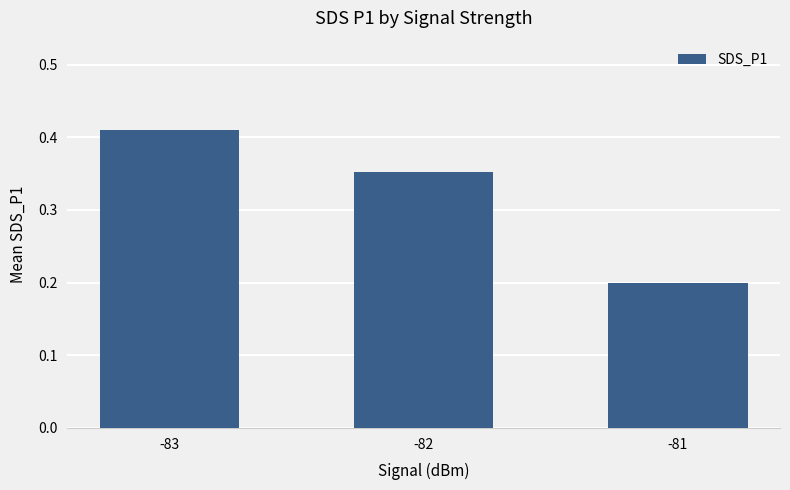

Rank the categories by value from highest to lowest.

-83, -82, -81